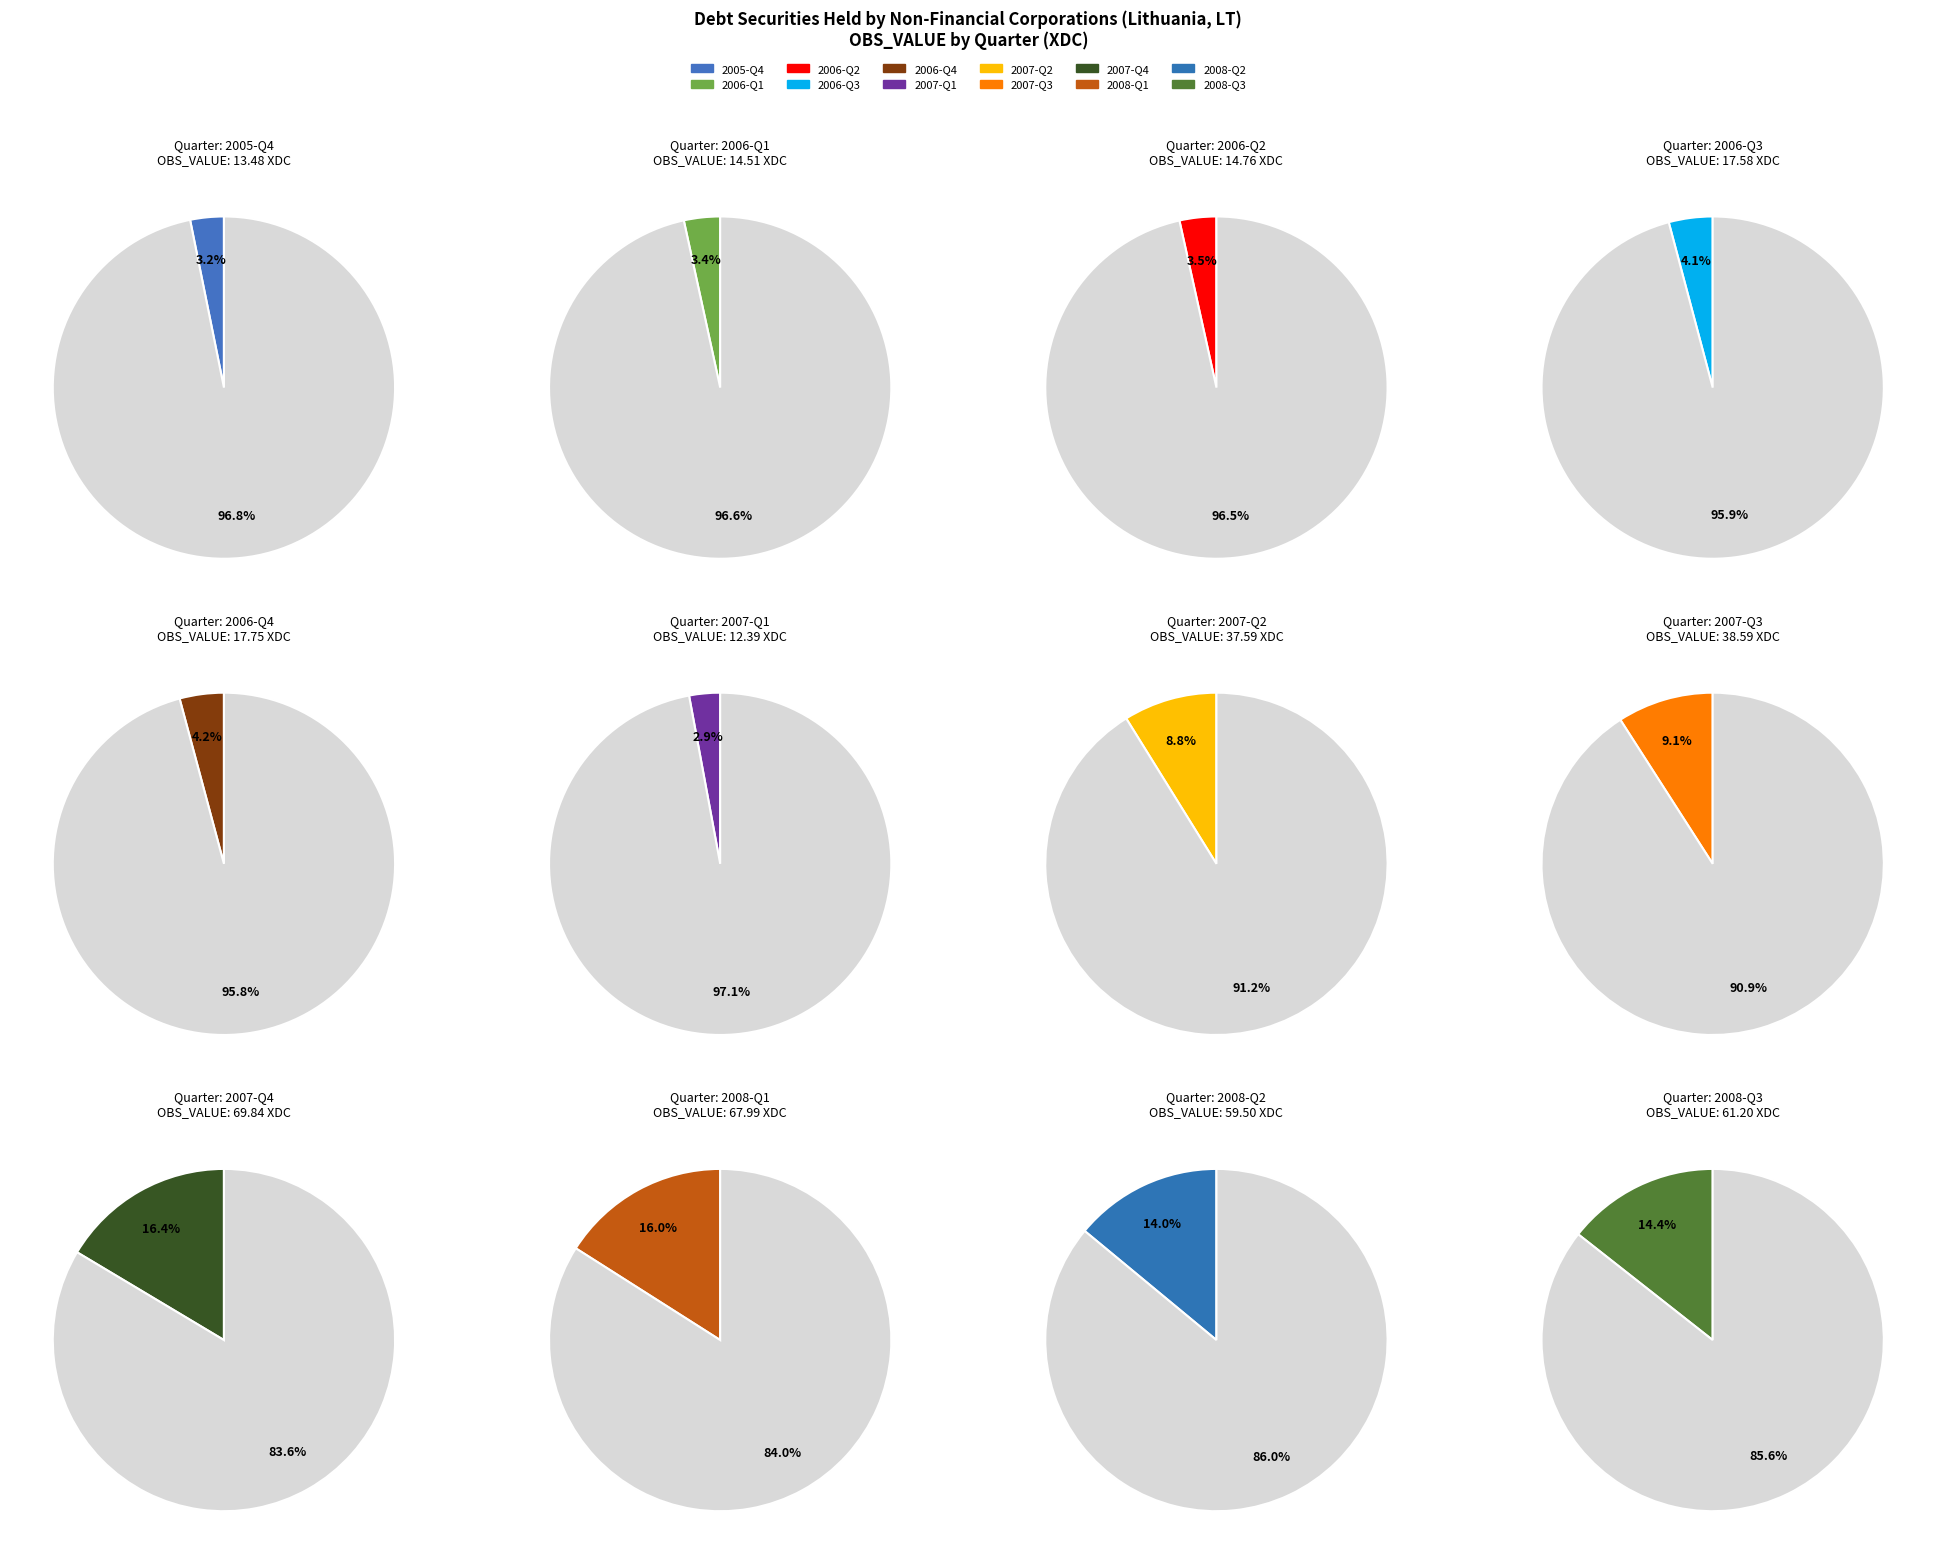

To the nearest percent, what is the difference between the largest and smallest slice percentages?

14%